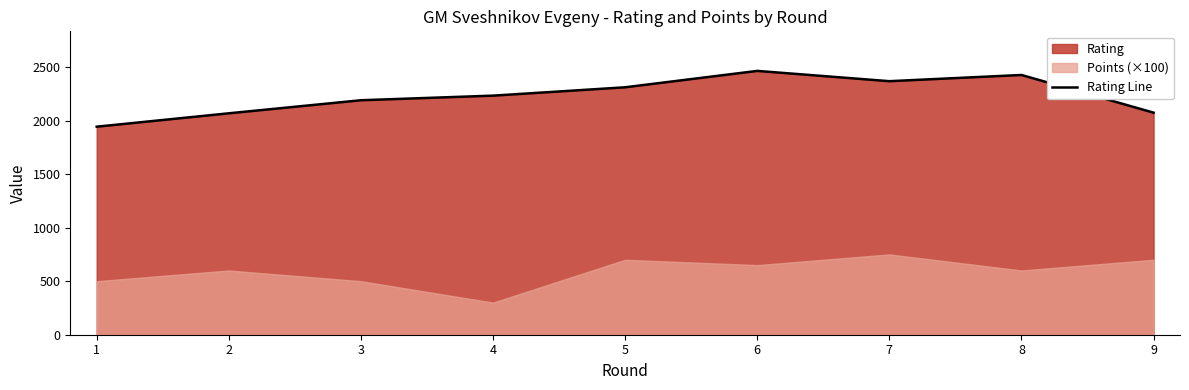

Rank the categories by value from highest to lowest.

6, 8, 7, 5, 4, 3, 9, 2, 1